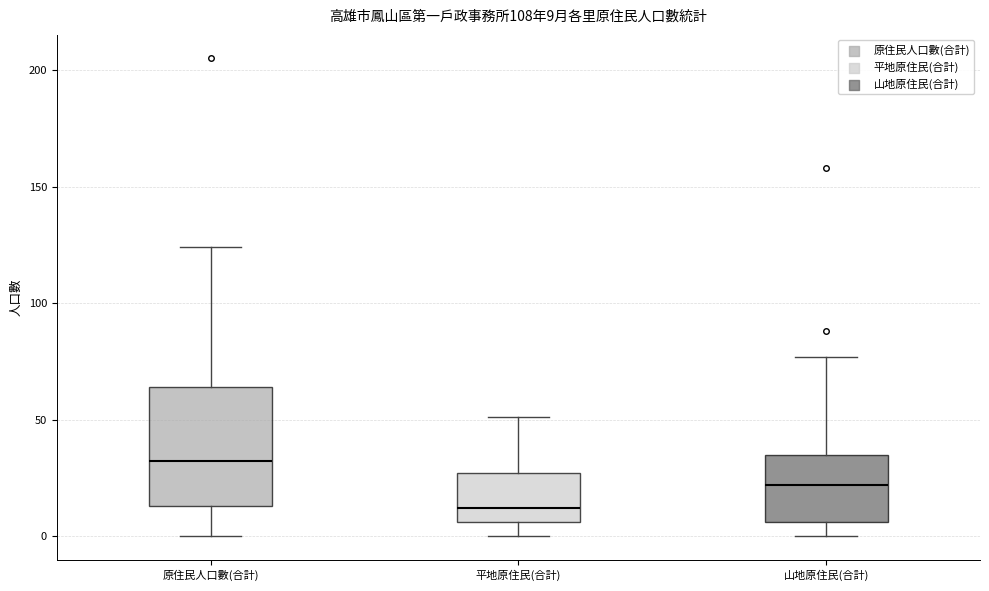

Which box has the lowest median line?

平地原住民(合計)